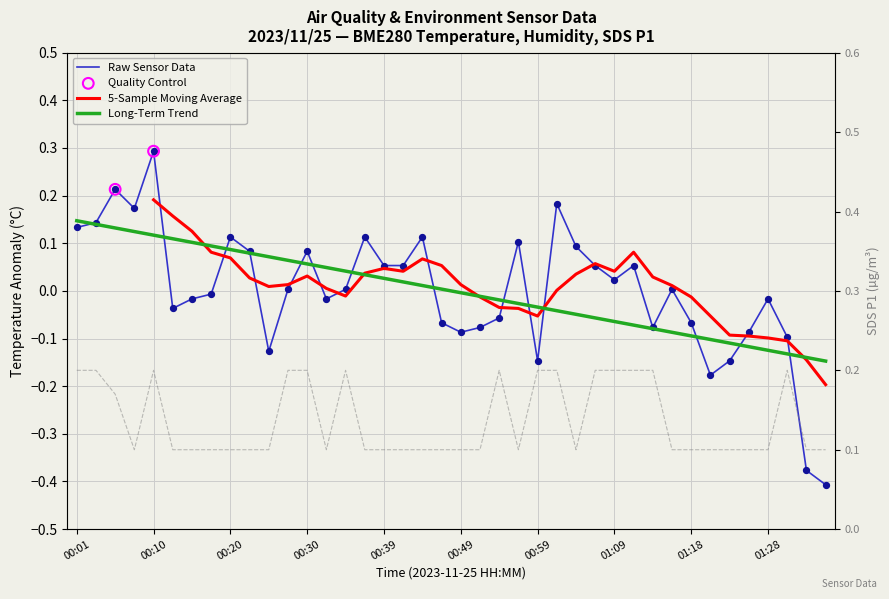

At how many categories does at least one series exceed 0?

40